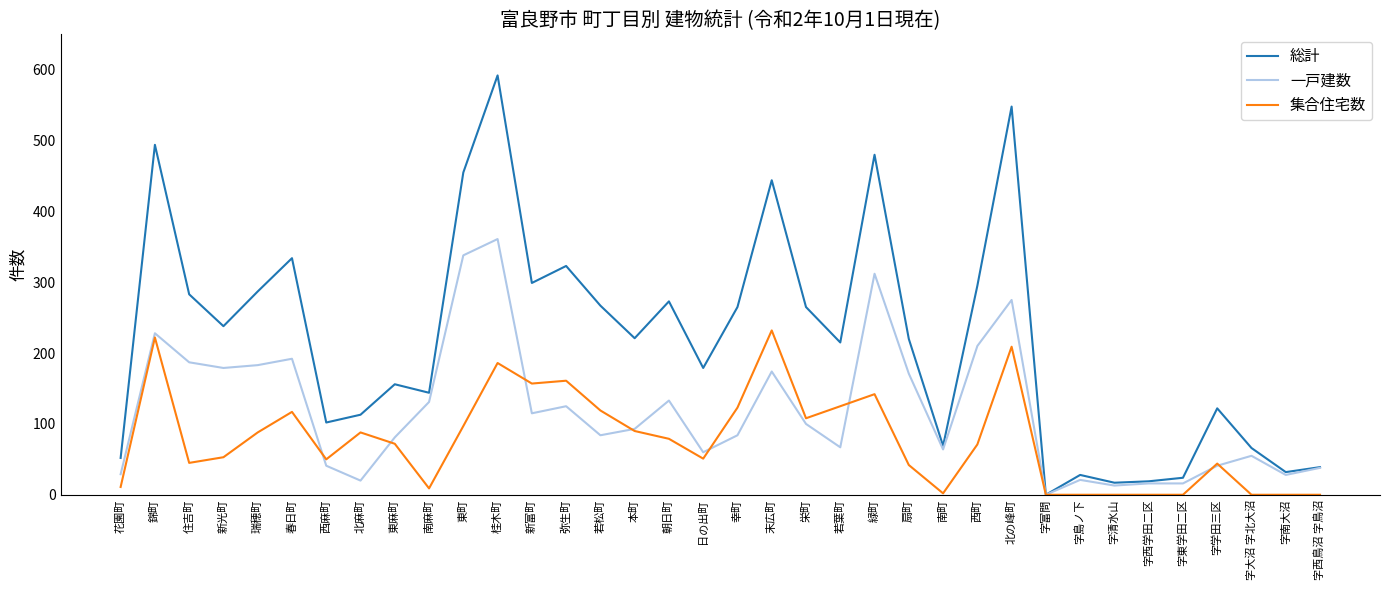

The 一戸建数 series shows 478 at 緑町. True or false?

False